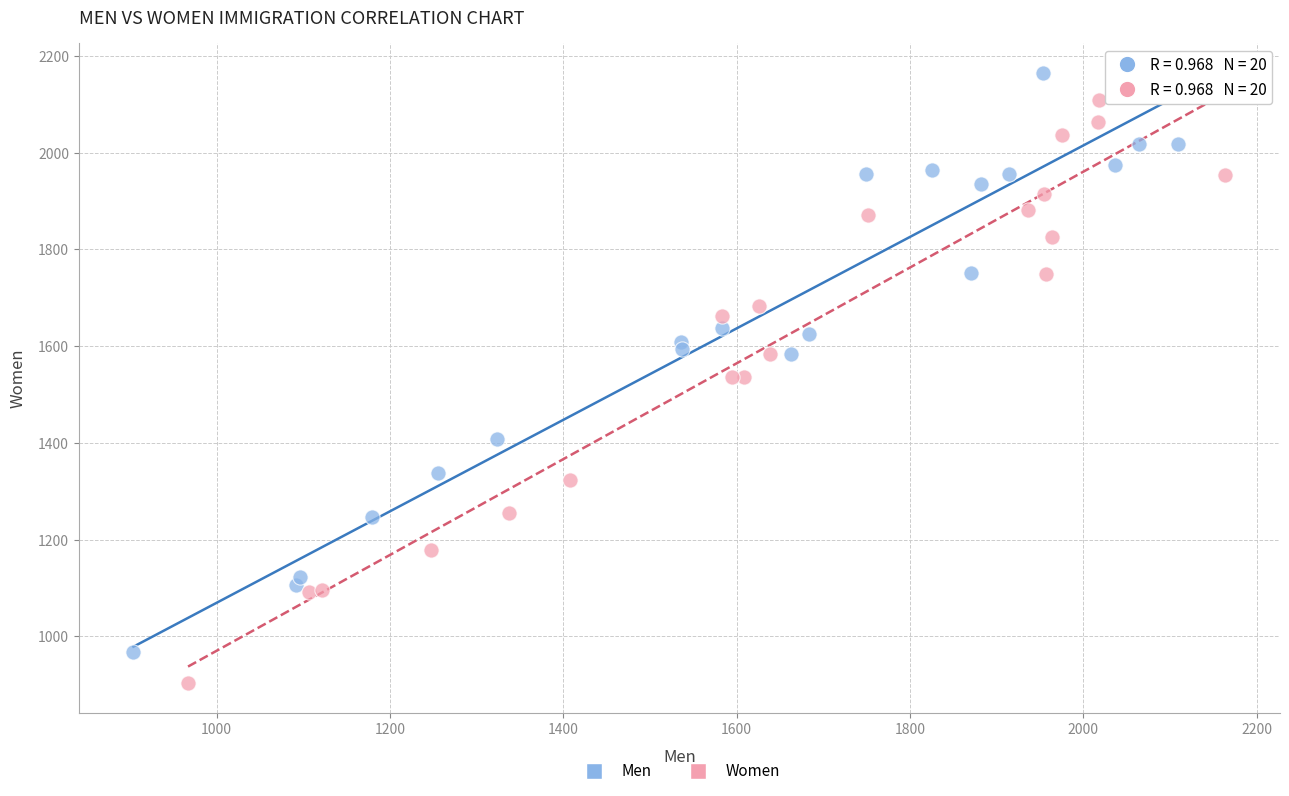

Which series contains the lowest Y value?

Women